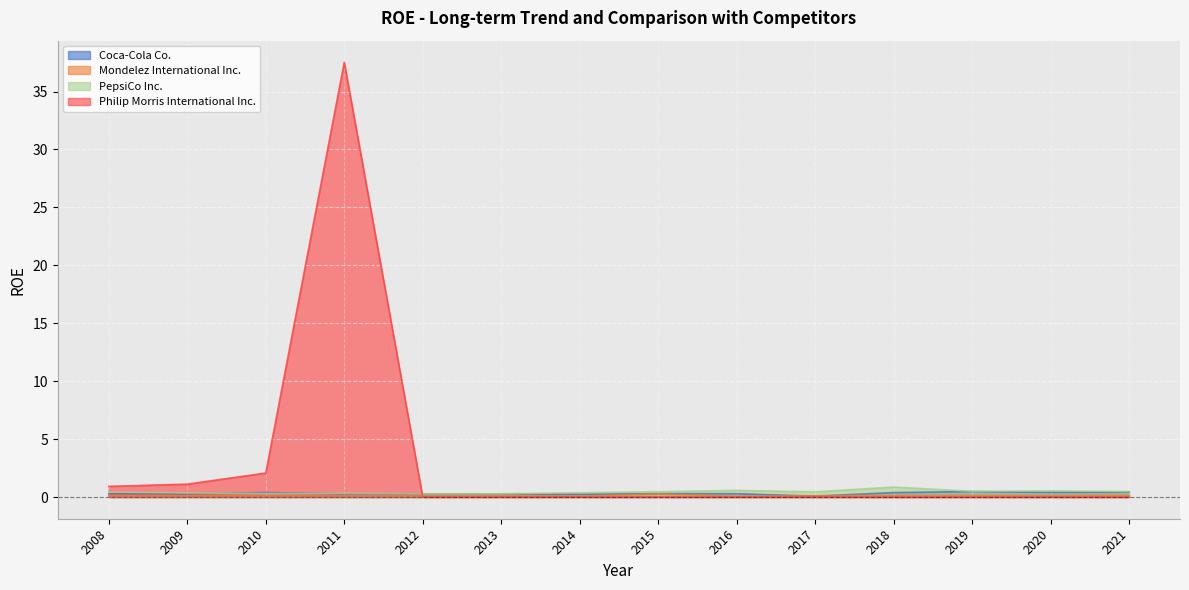

Between 2010 and 2011, which series saw the biggest shift?

Philip Morris International Inc.